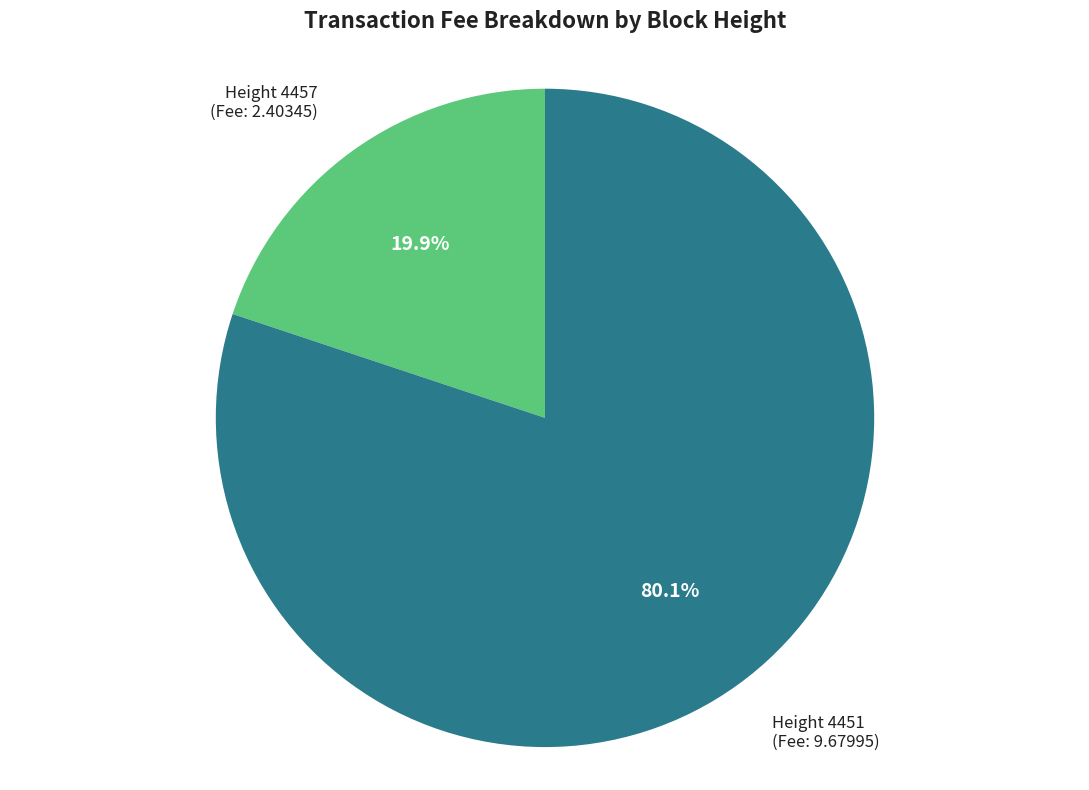

Is there any slice that represents more than half of the pie?

Yes